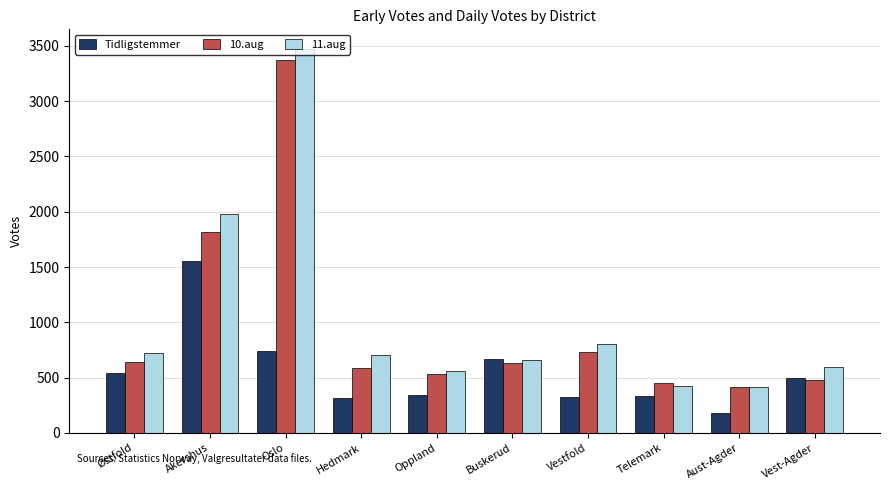

How many values in the 11.aug series are below 702?

5